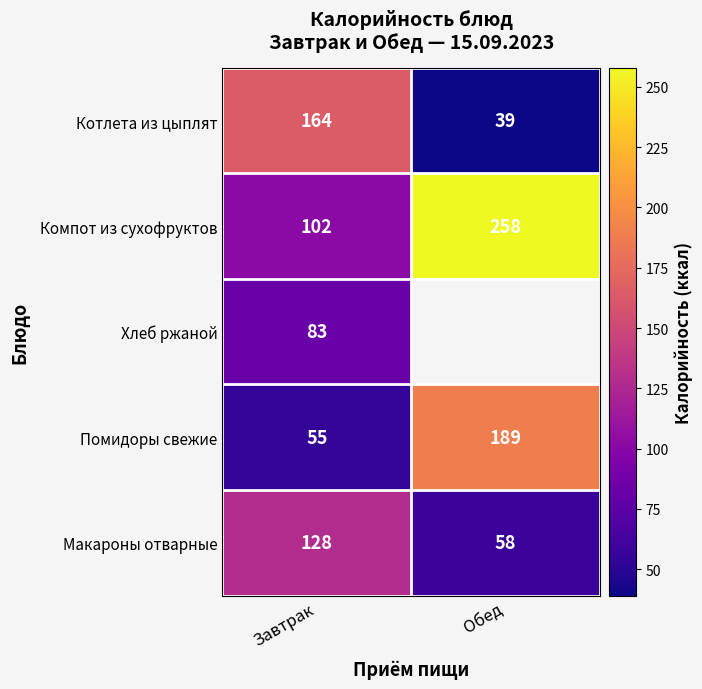

Which has a higher value, Завтрак or Обед?

Завтрак